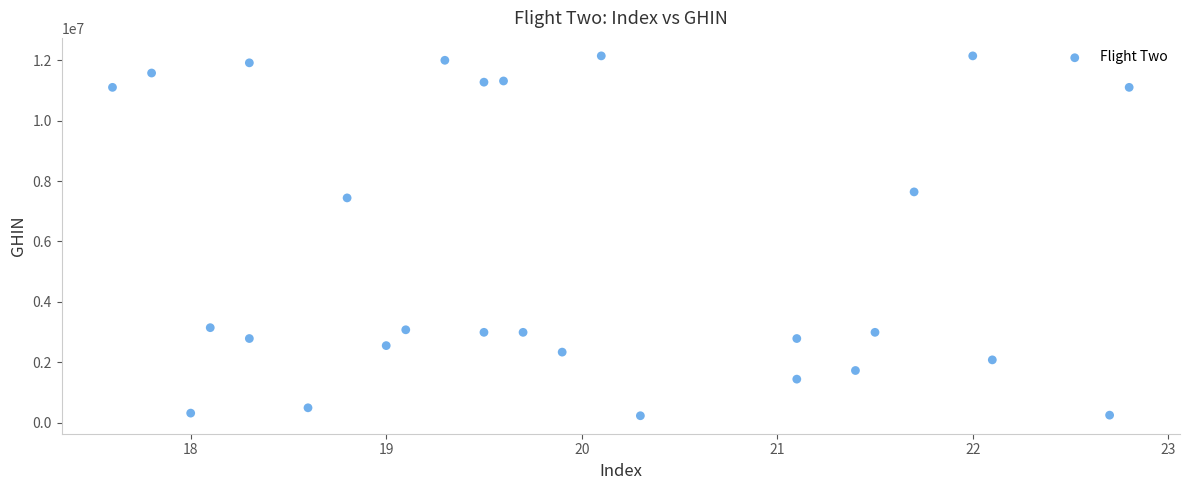

What Y value in the scatter plot is closest to 6187270?

7442959